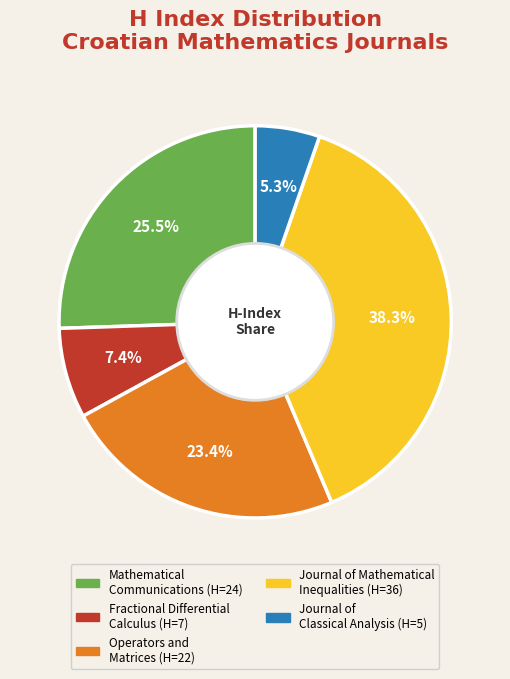

How many slices are in this pie chart?

5